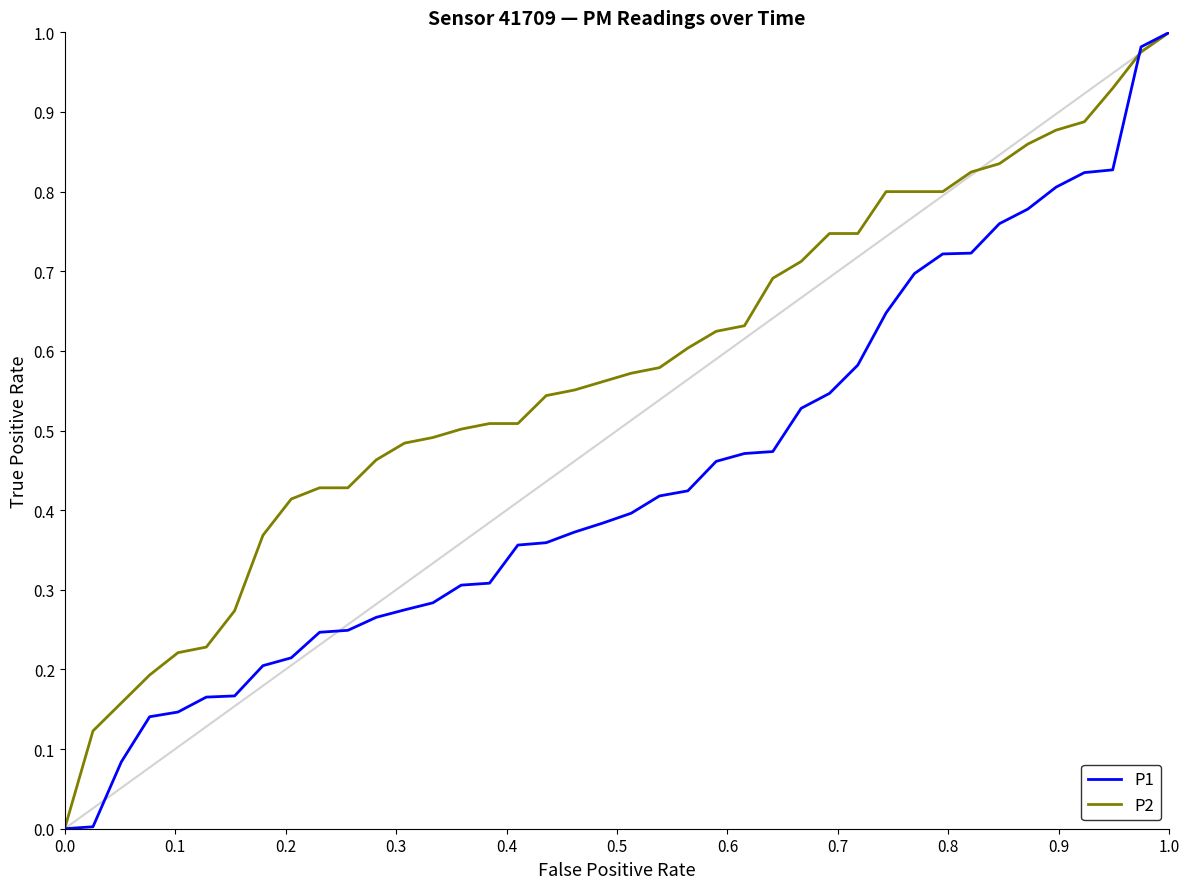

Which series has the largest total across all categories?

P2